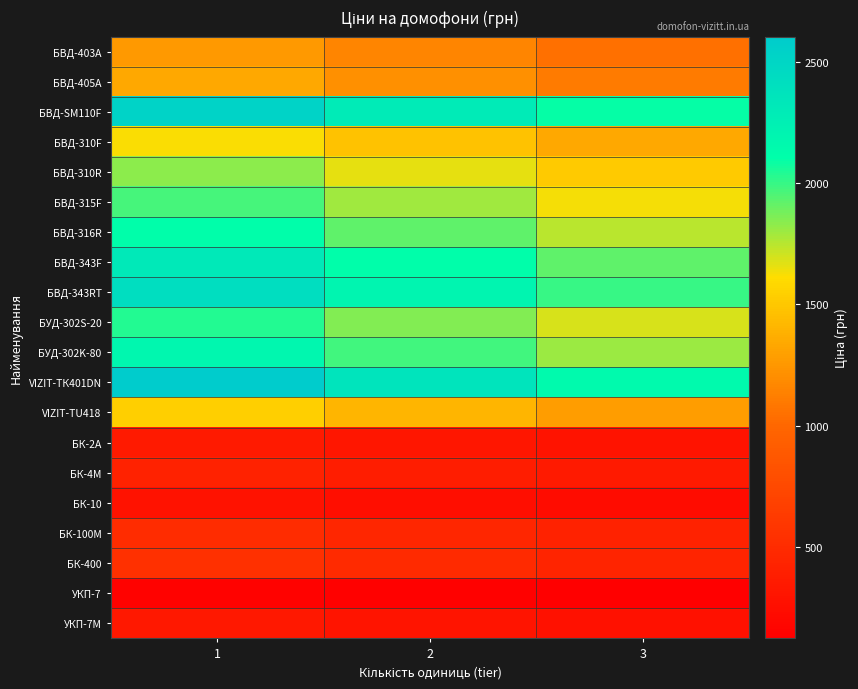

Between 2 and 3, which is larger?

2